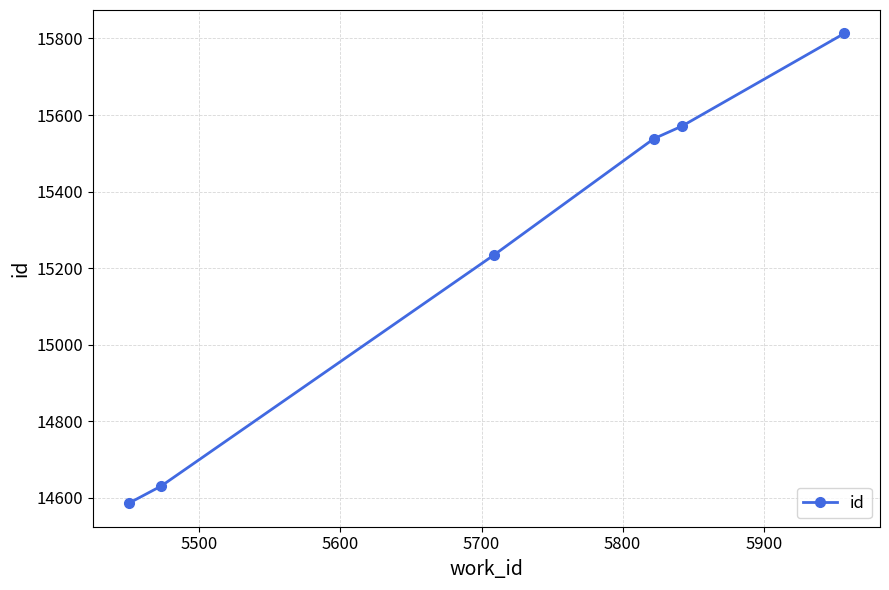

What is the smallest value displayed?

14586